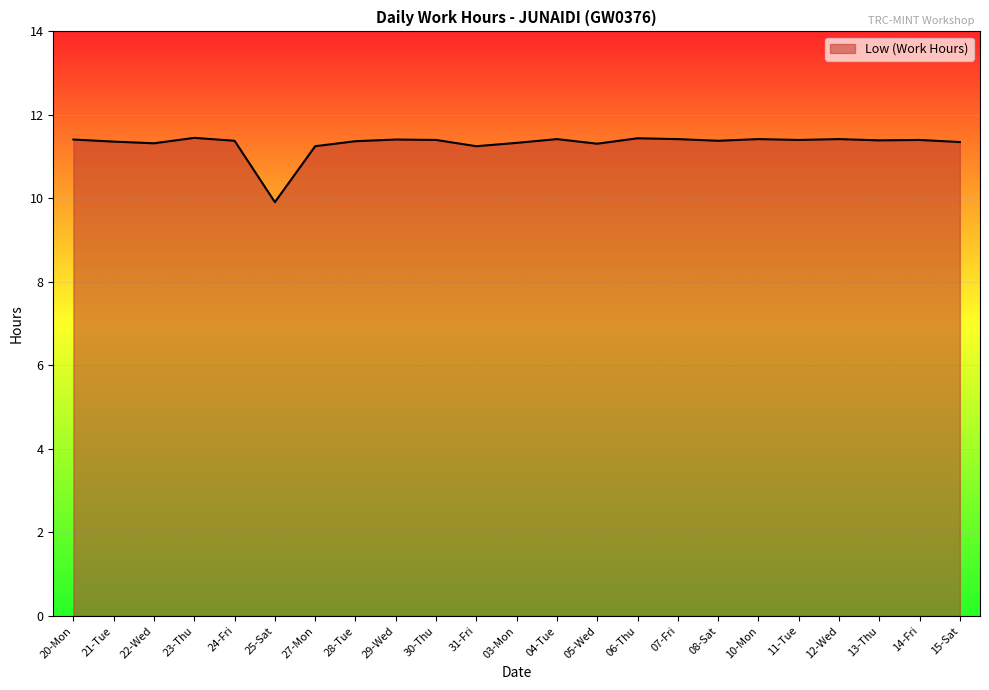

True or false: there are more than 2 points higher than both neighbors.

True